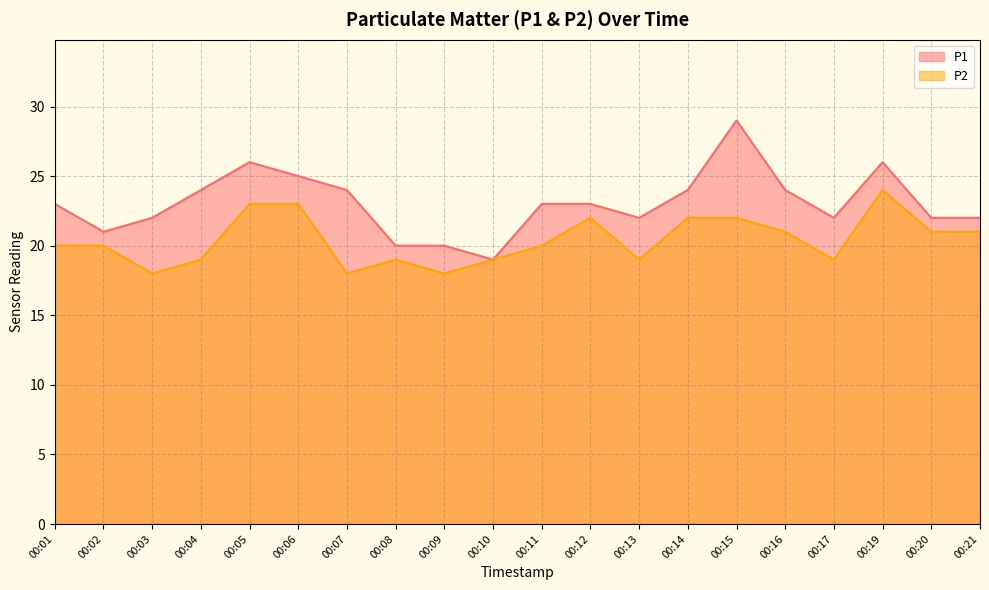

What is the minimum value for P2?

18